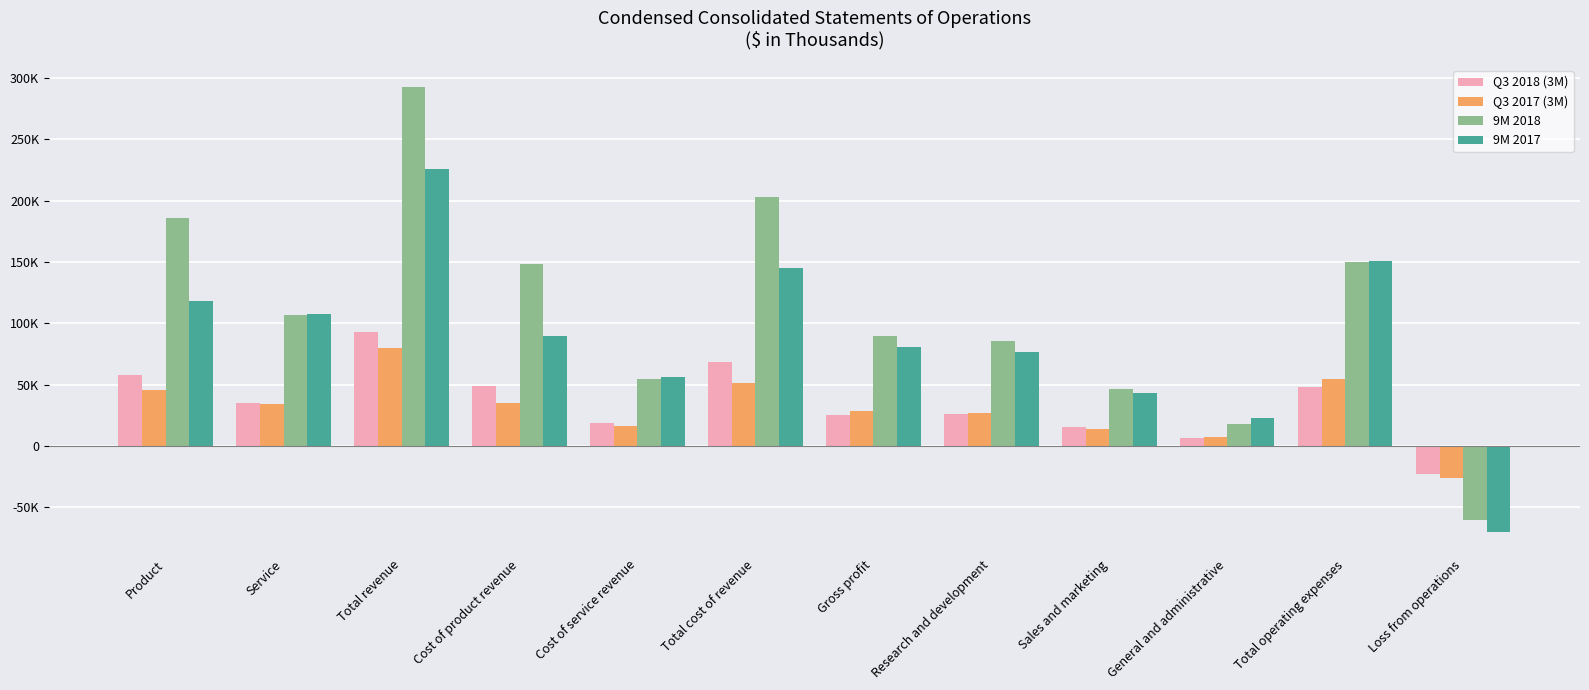

What is the difference between the 9M 2018 values at Loss from operations and Total operating expenses?

210550